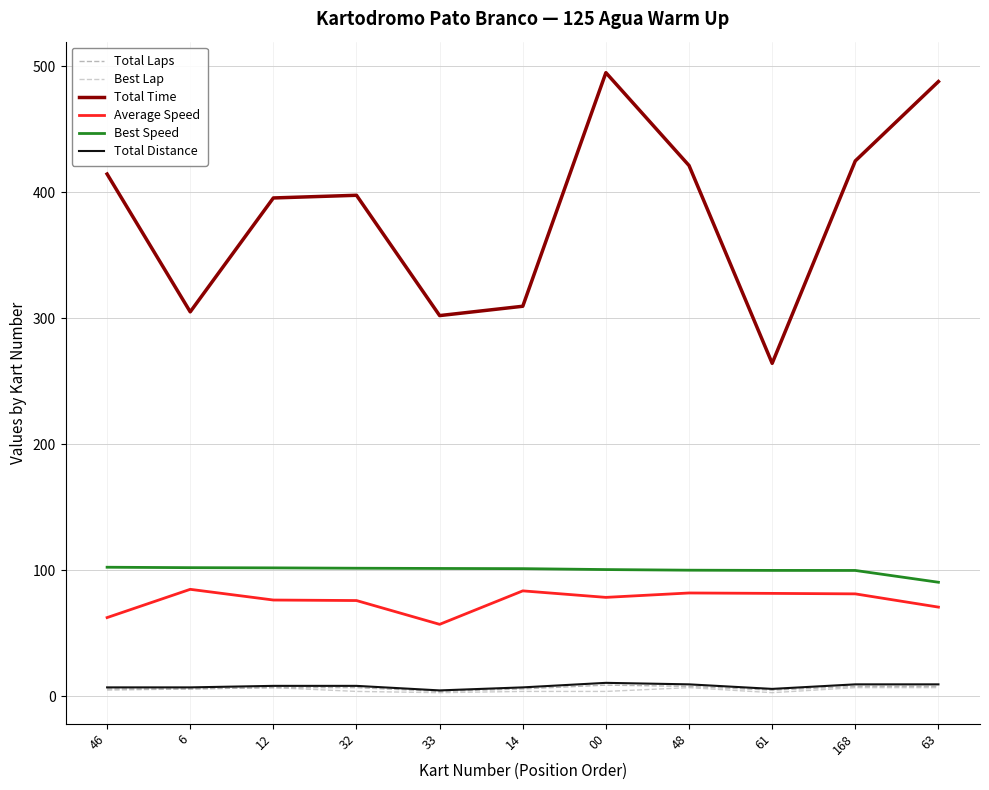

Is it true that Best Lap equals 7.0 at 12?

True